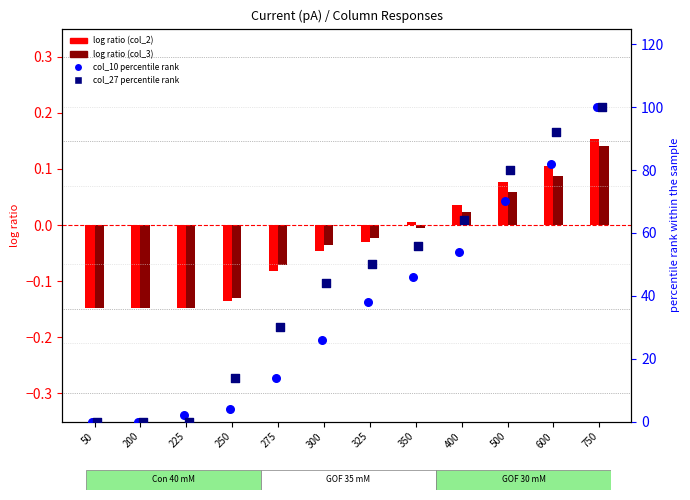

At which category is the sum across all series the highest?

750